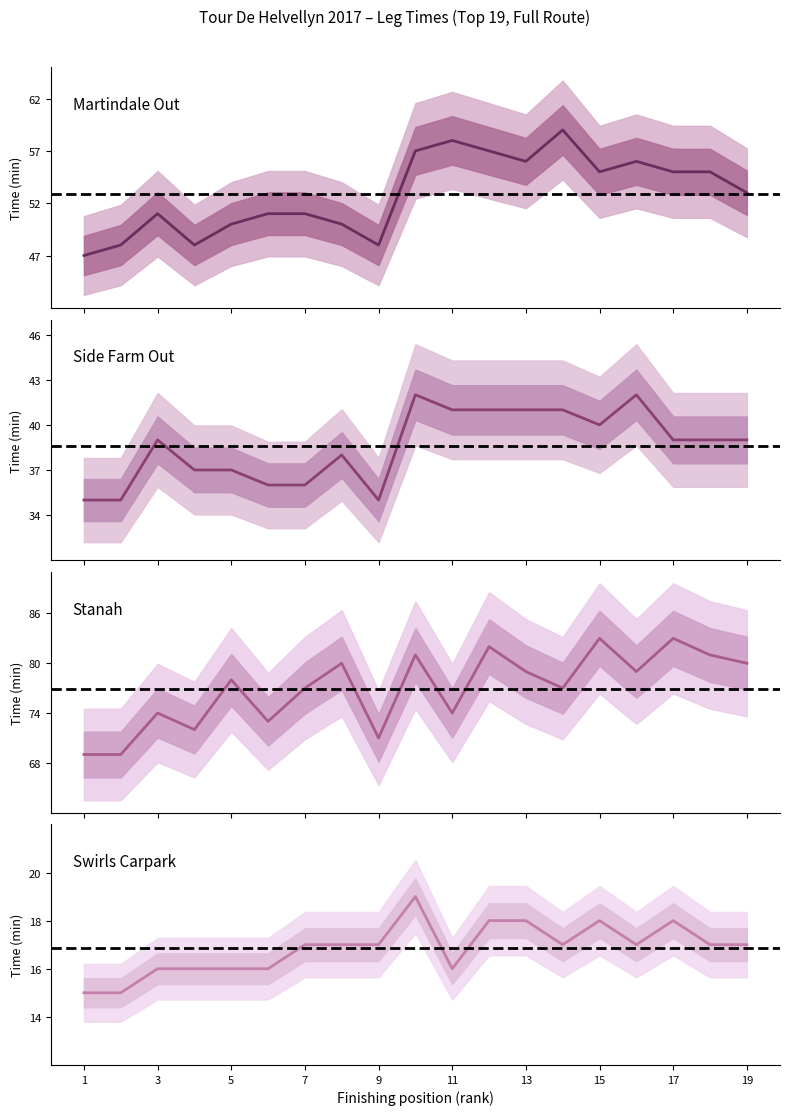

At which category does the chart reach its peak across all series?

15